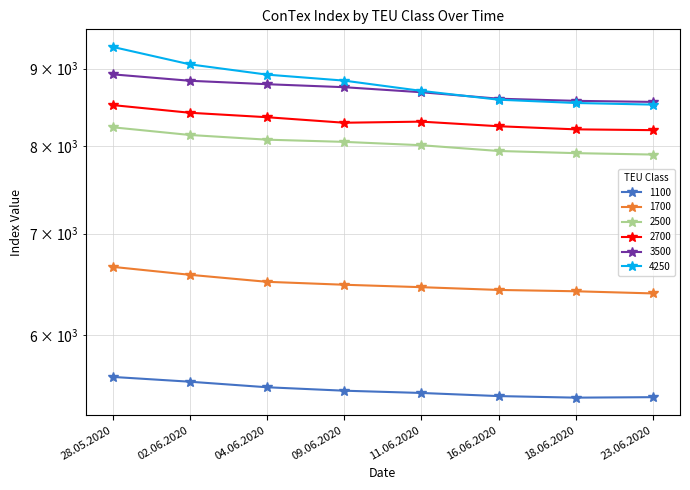

What position from the left is 16.06.2020?

6